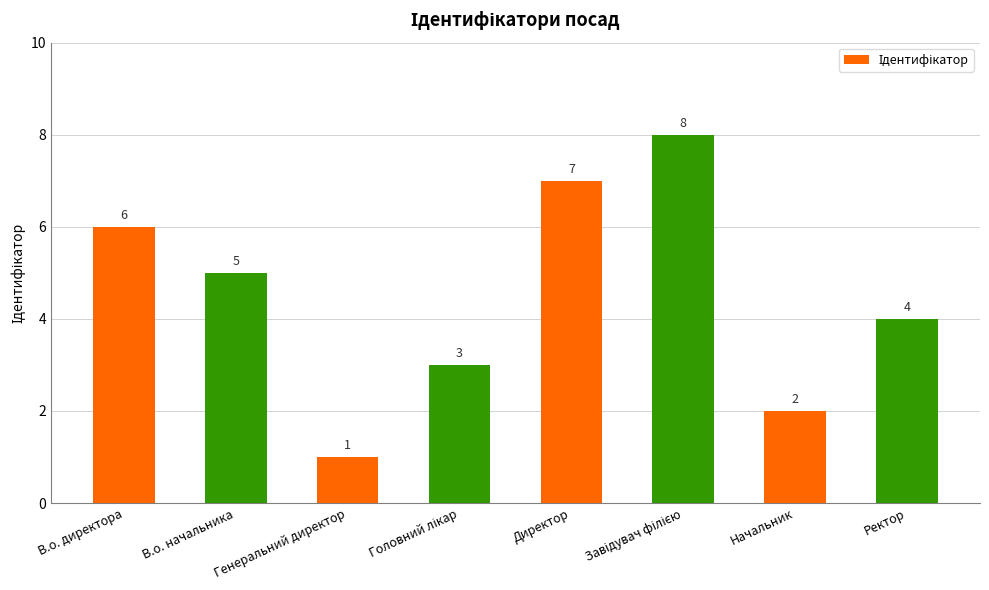

Does the chart contain stacked bars?

No